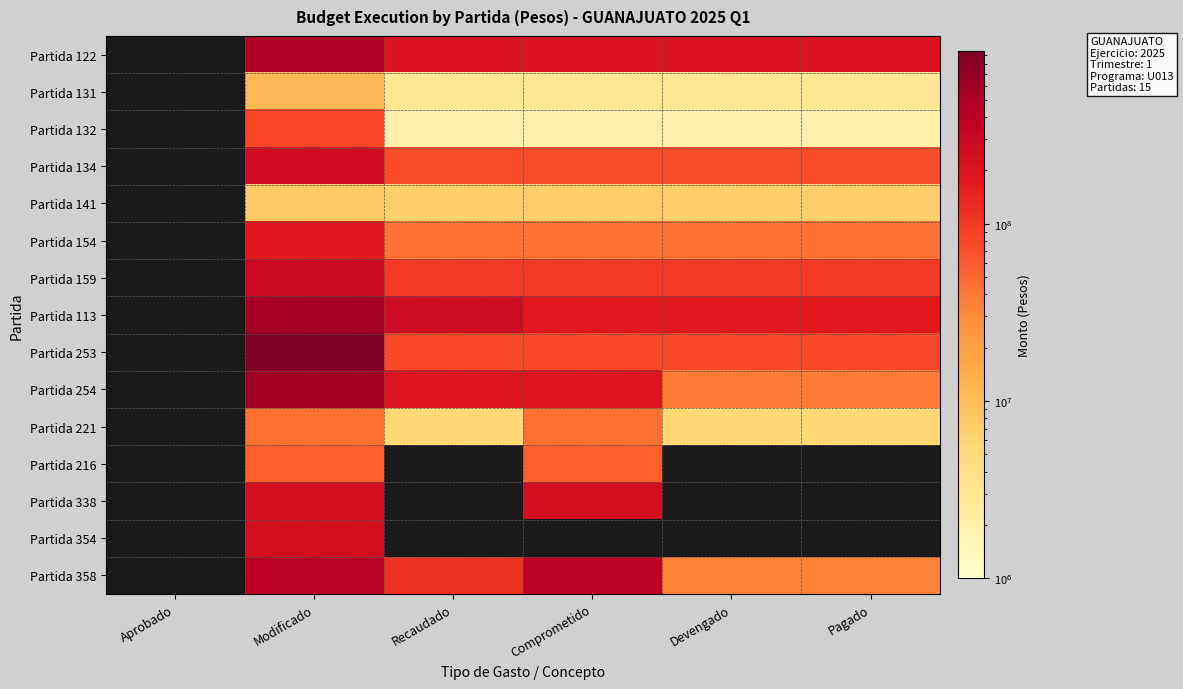

At Devengado, list the series in order from smallest to largest.

Partida 132, Partida 131, Partida 221, Partida 141, Partida 358, Partida 254, Partida 154, Partida 134, Partida 253, Partida 159, Partida 113, Partida 122, Partida 216, Partida 338, Partida 354